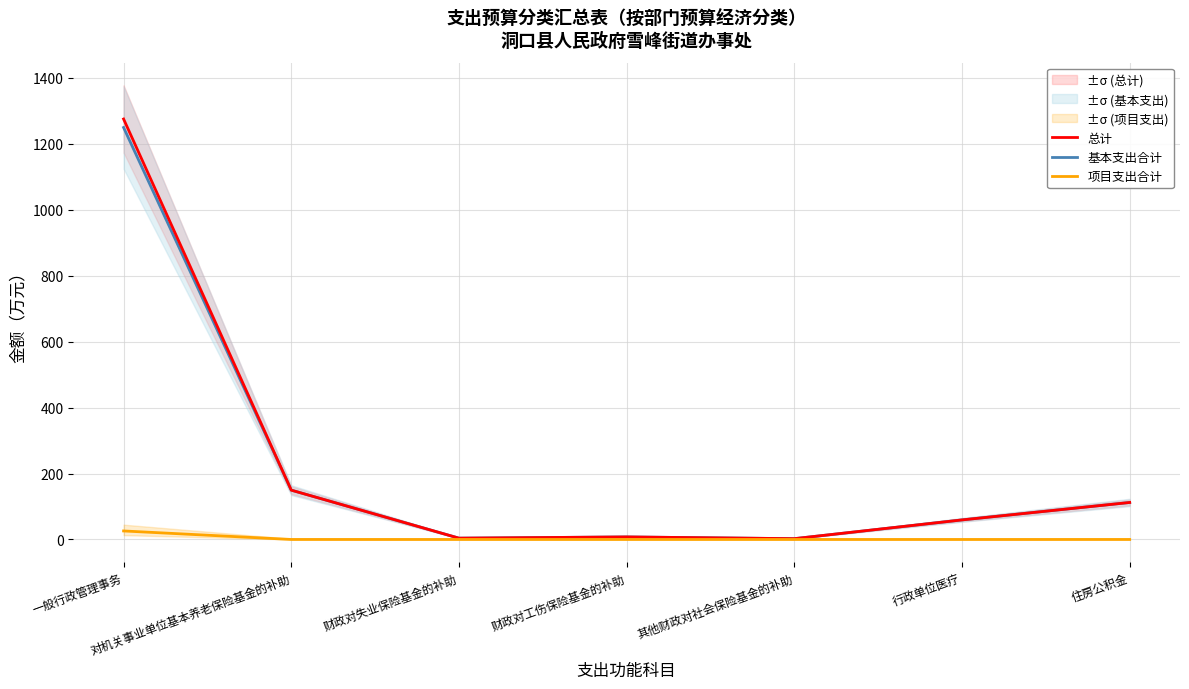

Rank the series at 行政单位医疗 from highest to lowest value.

总计, 基本支出合计, 项目支出合计